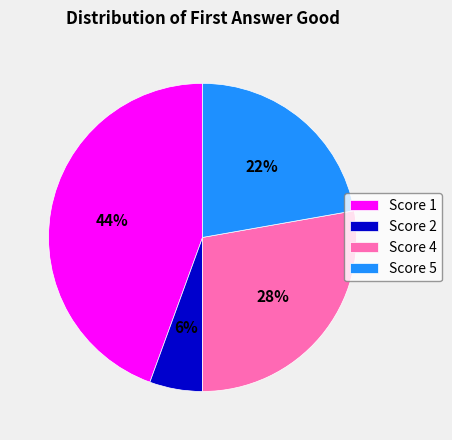

What is the smallest slice in the pie chart?

Score 2